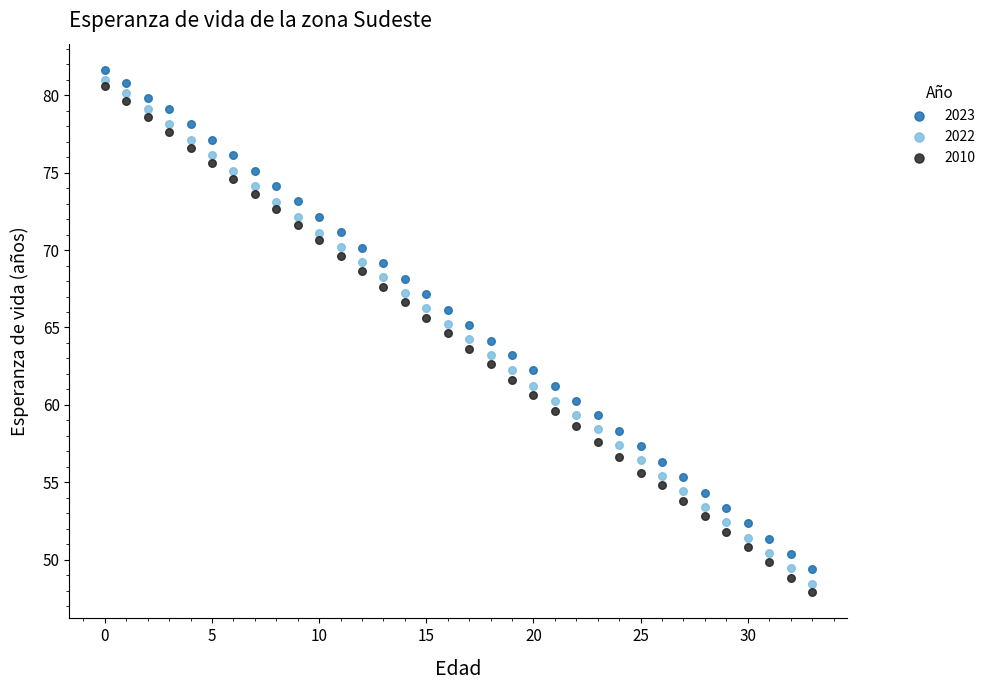

What are all the series names shown in the legend?

2023, 2022, 2010